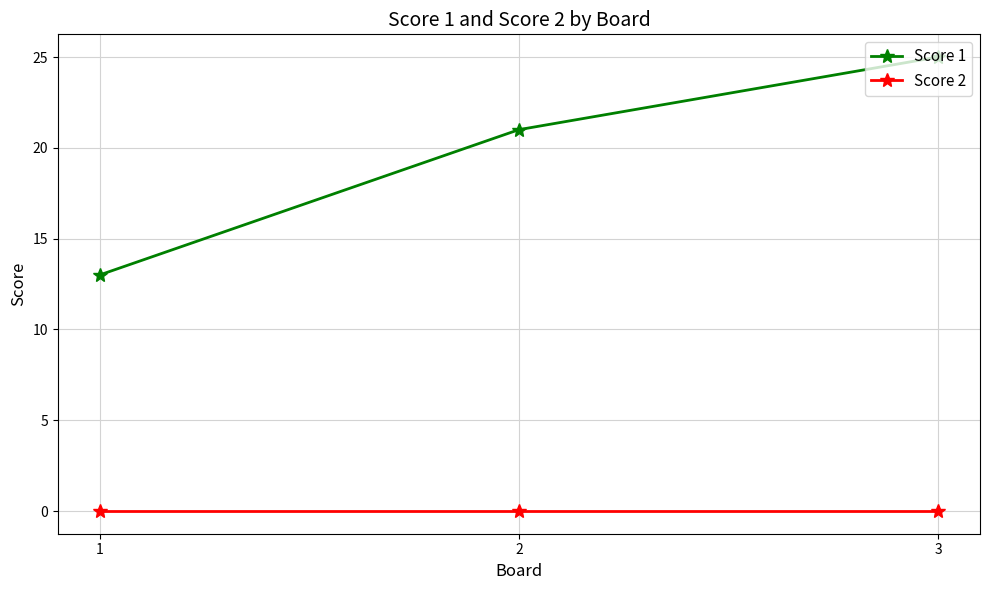

How many distinct data groups are displayed?

2